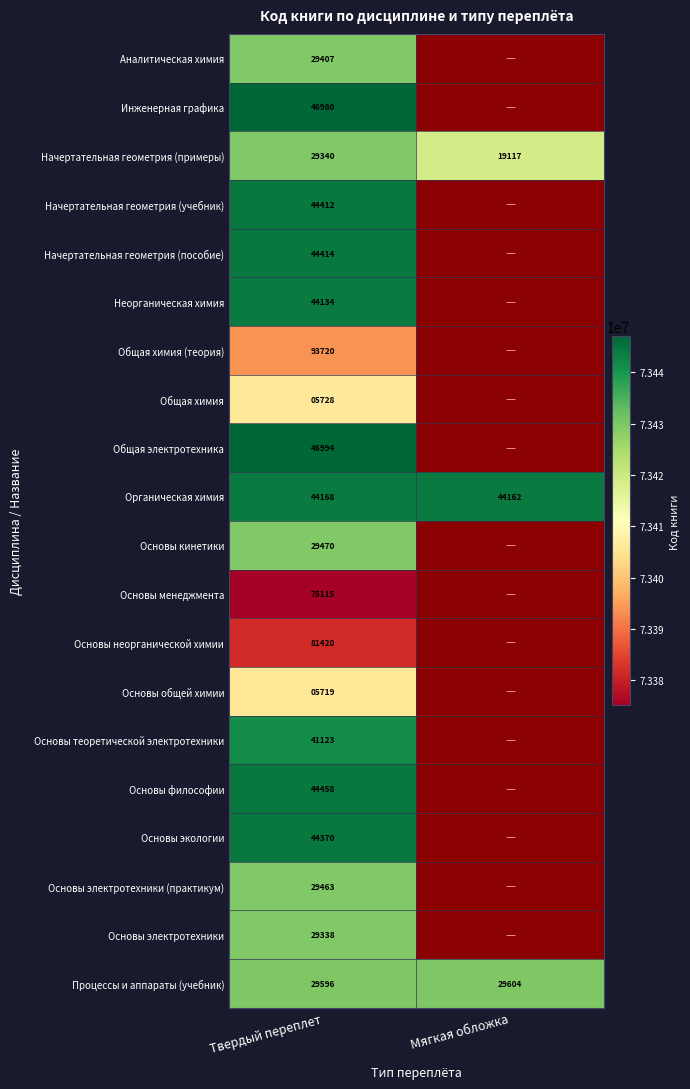

What is the difference between the Начертательная геометрия (примеры) values at Мягкая обложка and Твердый переплет?

10223